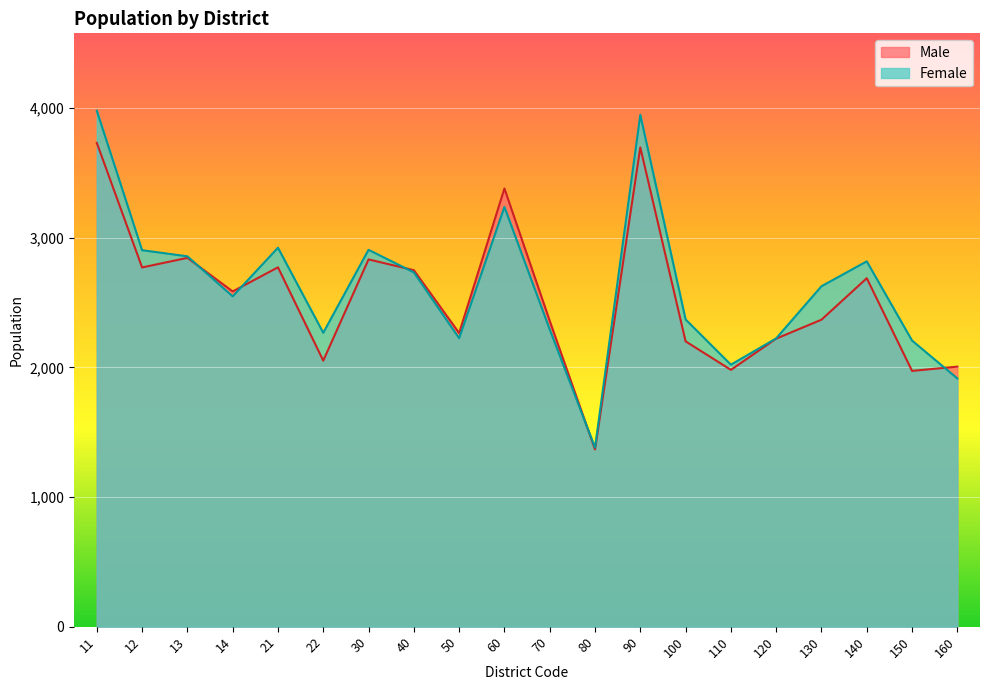

How many lines are shown in the chart?

2